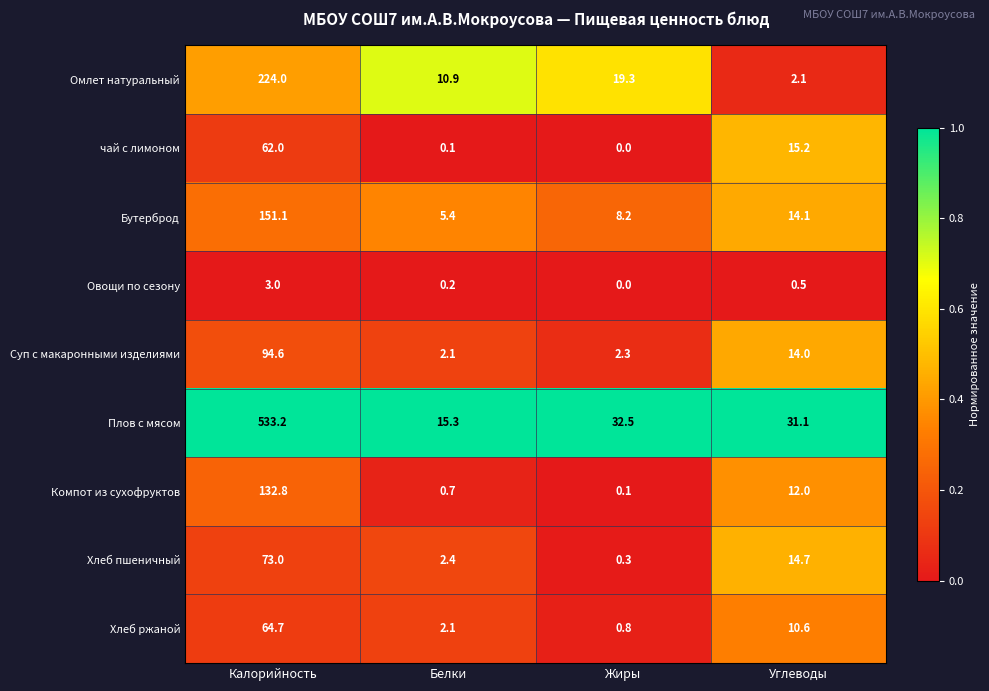

Which category has the highest value in the Овощи по сезону series?

Калорийность